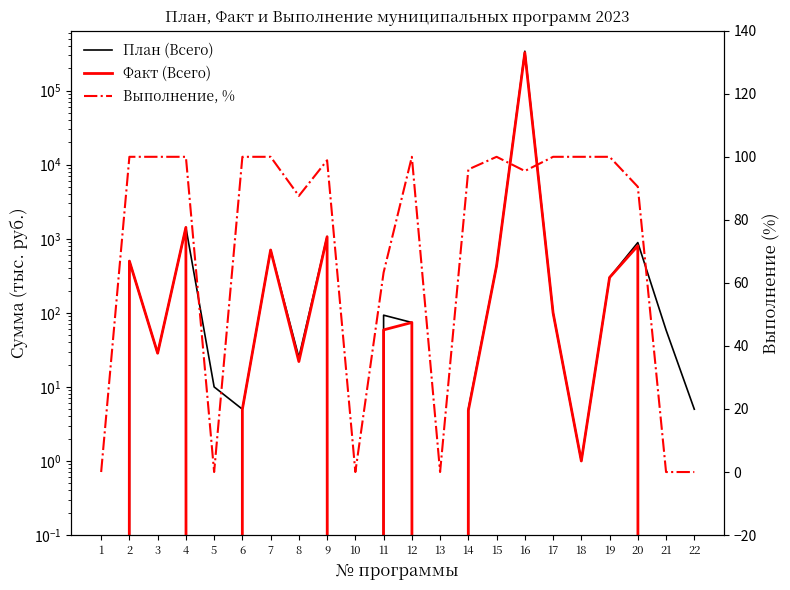

What is the difference between the highest and lowest values at 20?

798.1